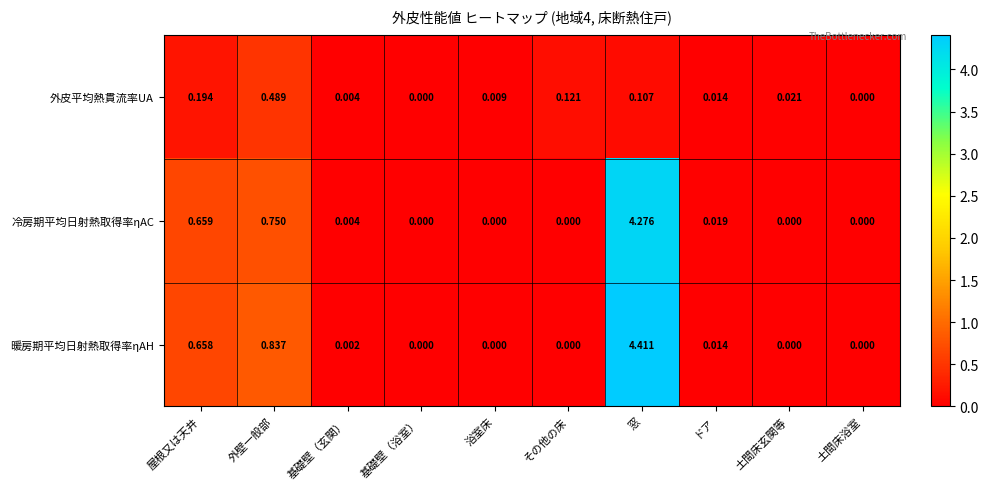

At which category is the sum across all series the highest?

窓